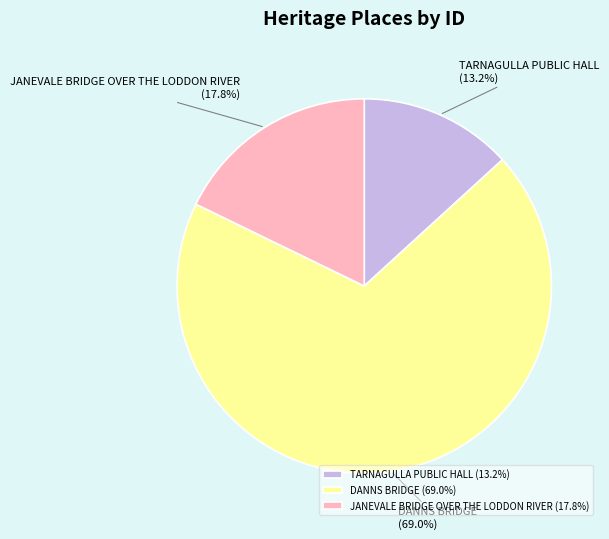

What percentage is the TARNAGULLA PUBLIC HALL slice, to the nearest percent?

13%